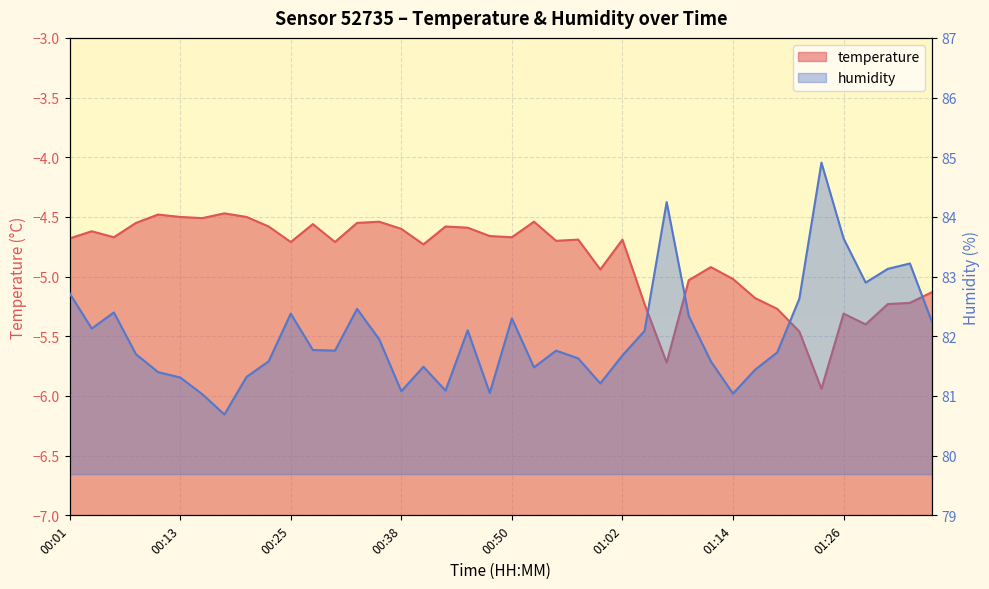

How many interior local peaks does the temperature series have?

11